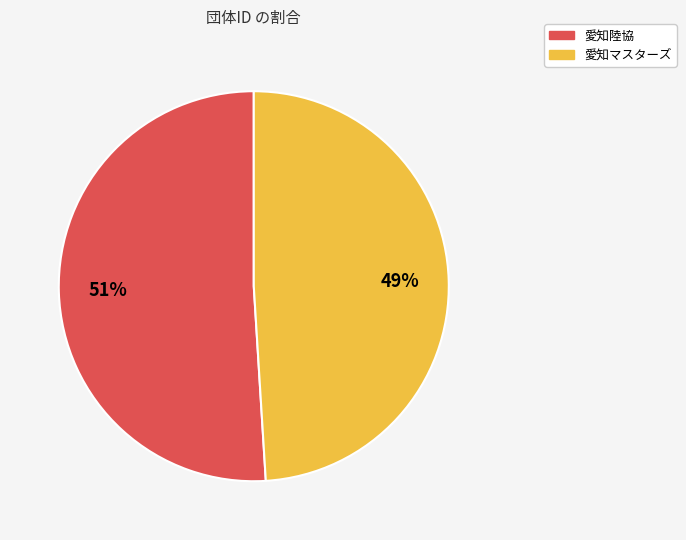

Does any single category account for the majority?

Yes